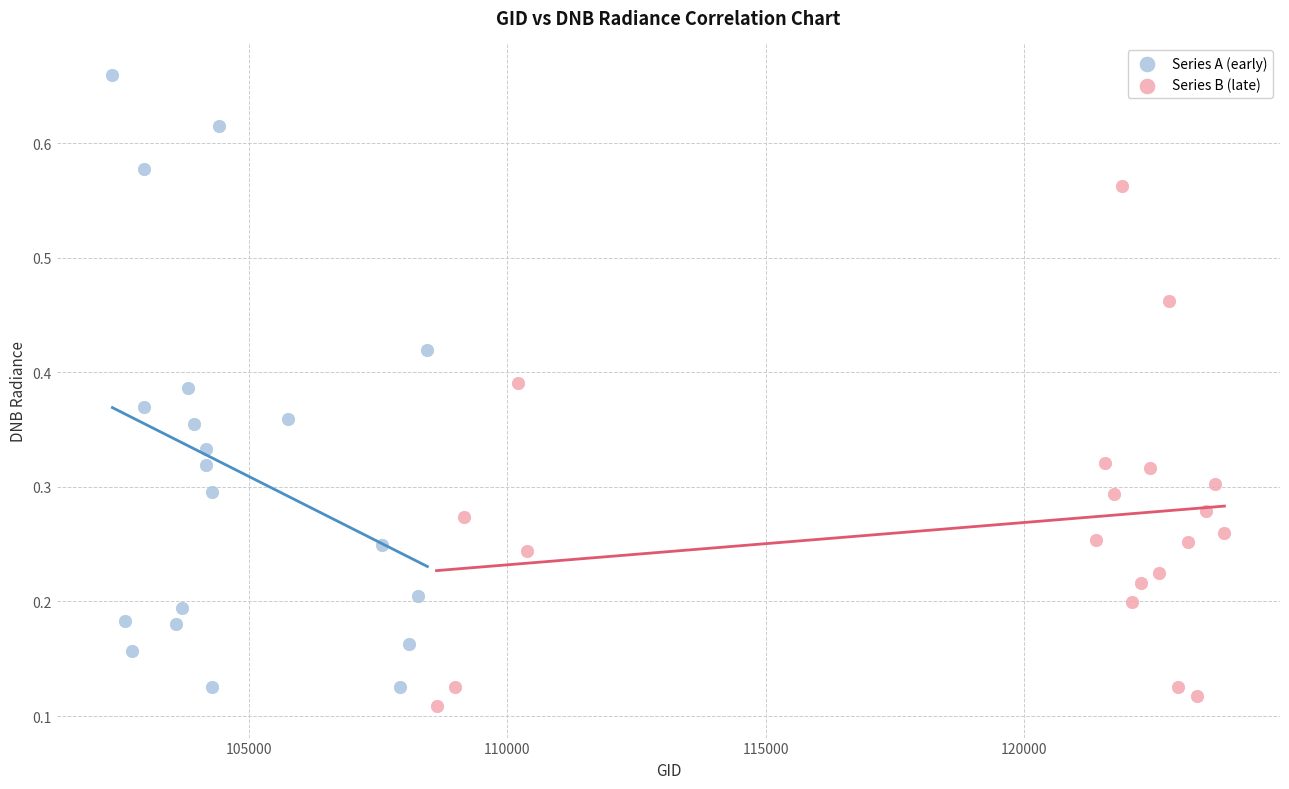

Which series has the largest Y range (max minus min)?

Series A (early)